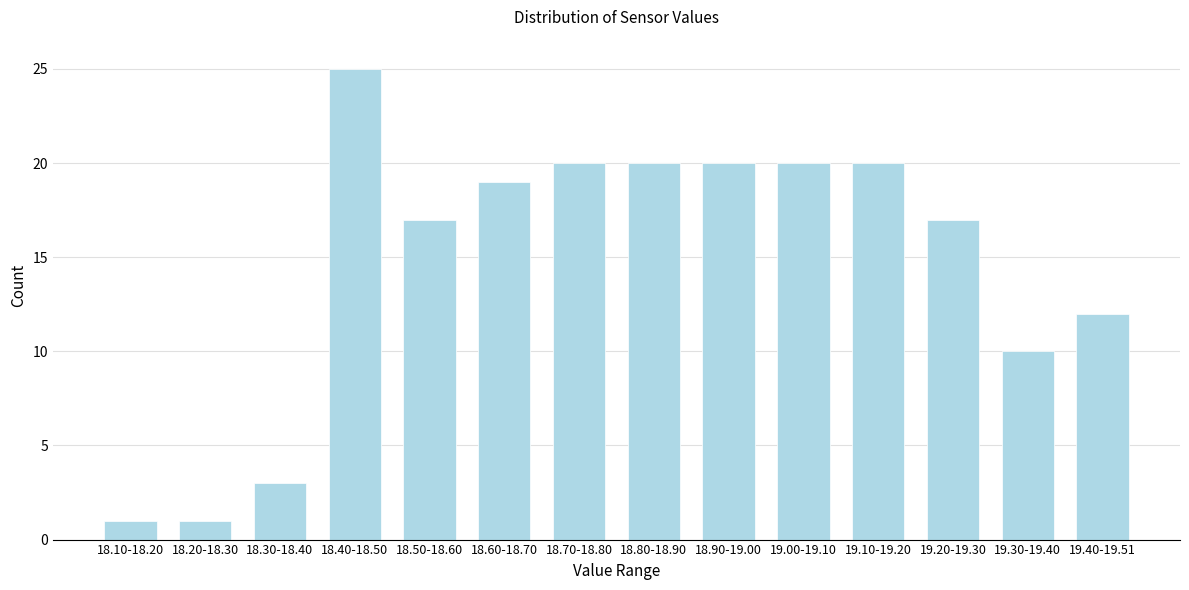

Reading left to right, extract all data points from this chart.

18.10-18.20=1	18.20-18.30=1	18.30-18.40=3	18.40-18.50=25	18.50-18.60=17	18.60-18.70=19	18.70-18.80=20	18.80-18.90=20	18.90-19.00=20	19.00-19.10=20	19.10-19.20=20	19.20-19.30=17	19.30-19.40=10	19.40-19.51=12